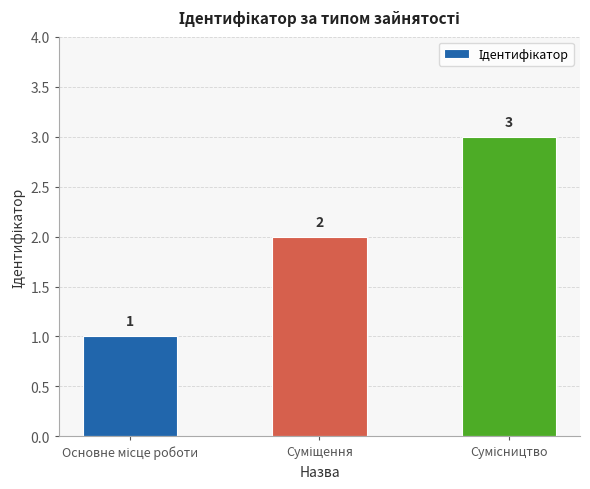

What is the smallest value displayed?

1